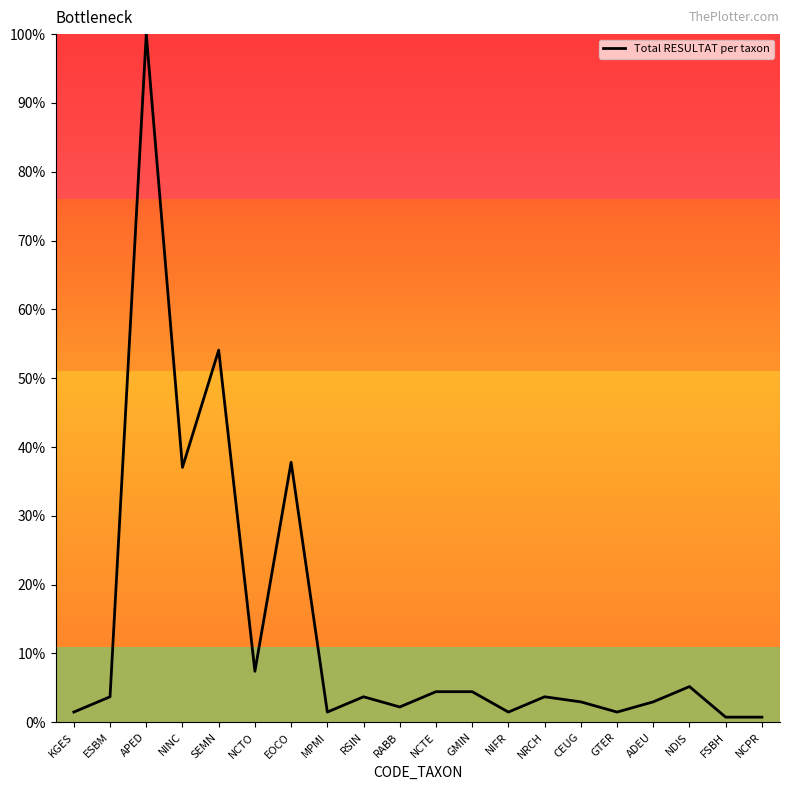

Is it true that the value at NINC is 60.3?

False